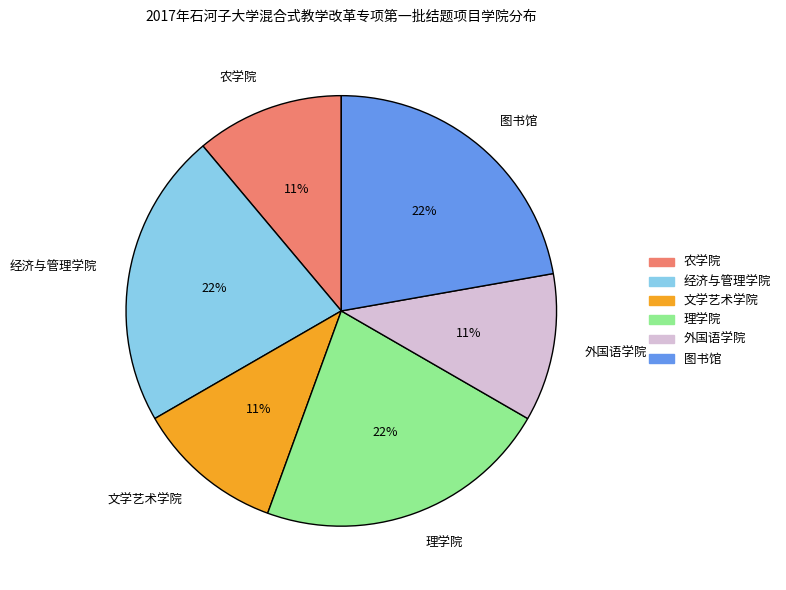

How many segments does this pie chart have?

6